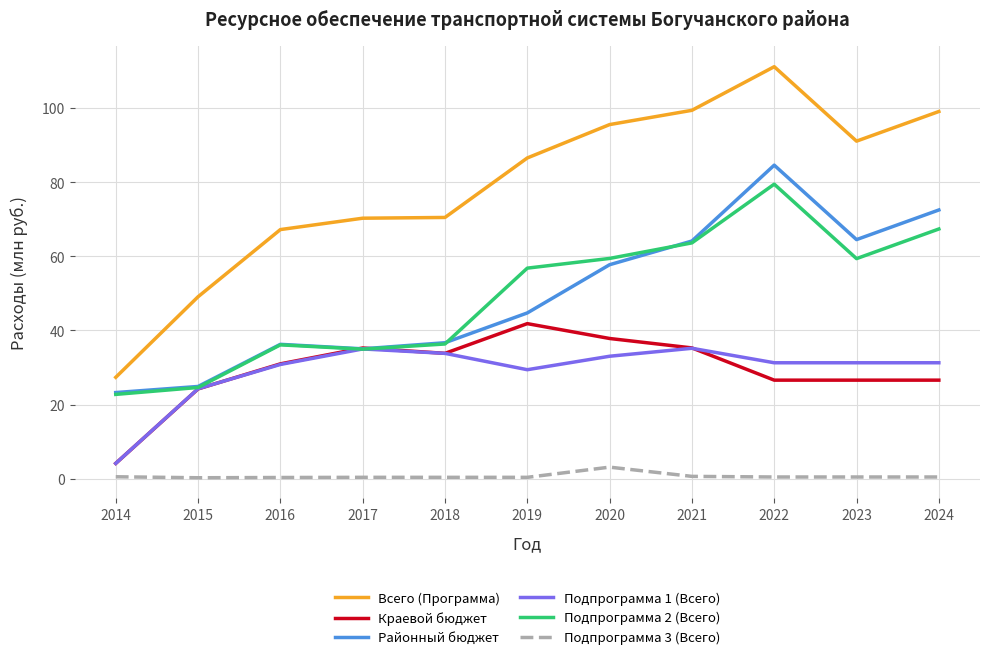

Rank the series by their maximum value, from highest to lowest.

Всего (Программа), Районный бюджет, Подпрограмма 2 (Всего), Краевой бюджет, Подпрограмма 1 (Всего), Подпрограмма 3 (Всего)